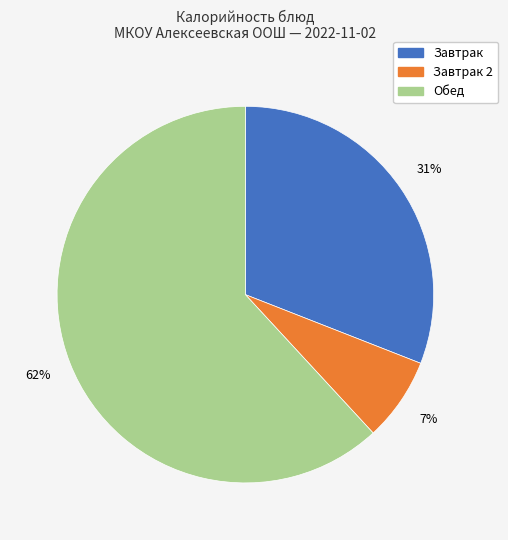

How many segments does this pie chart have?

3